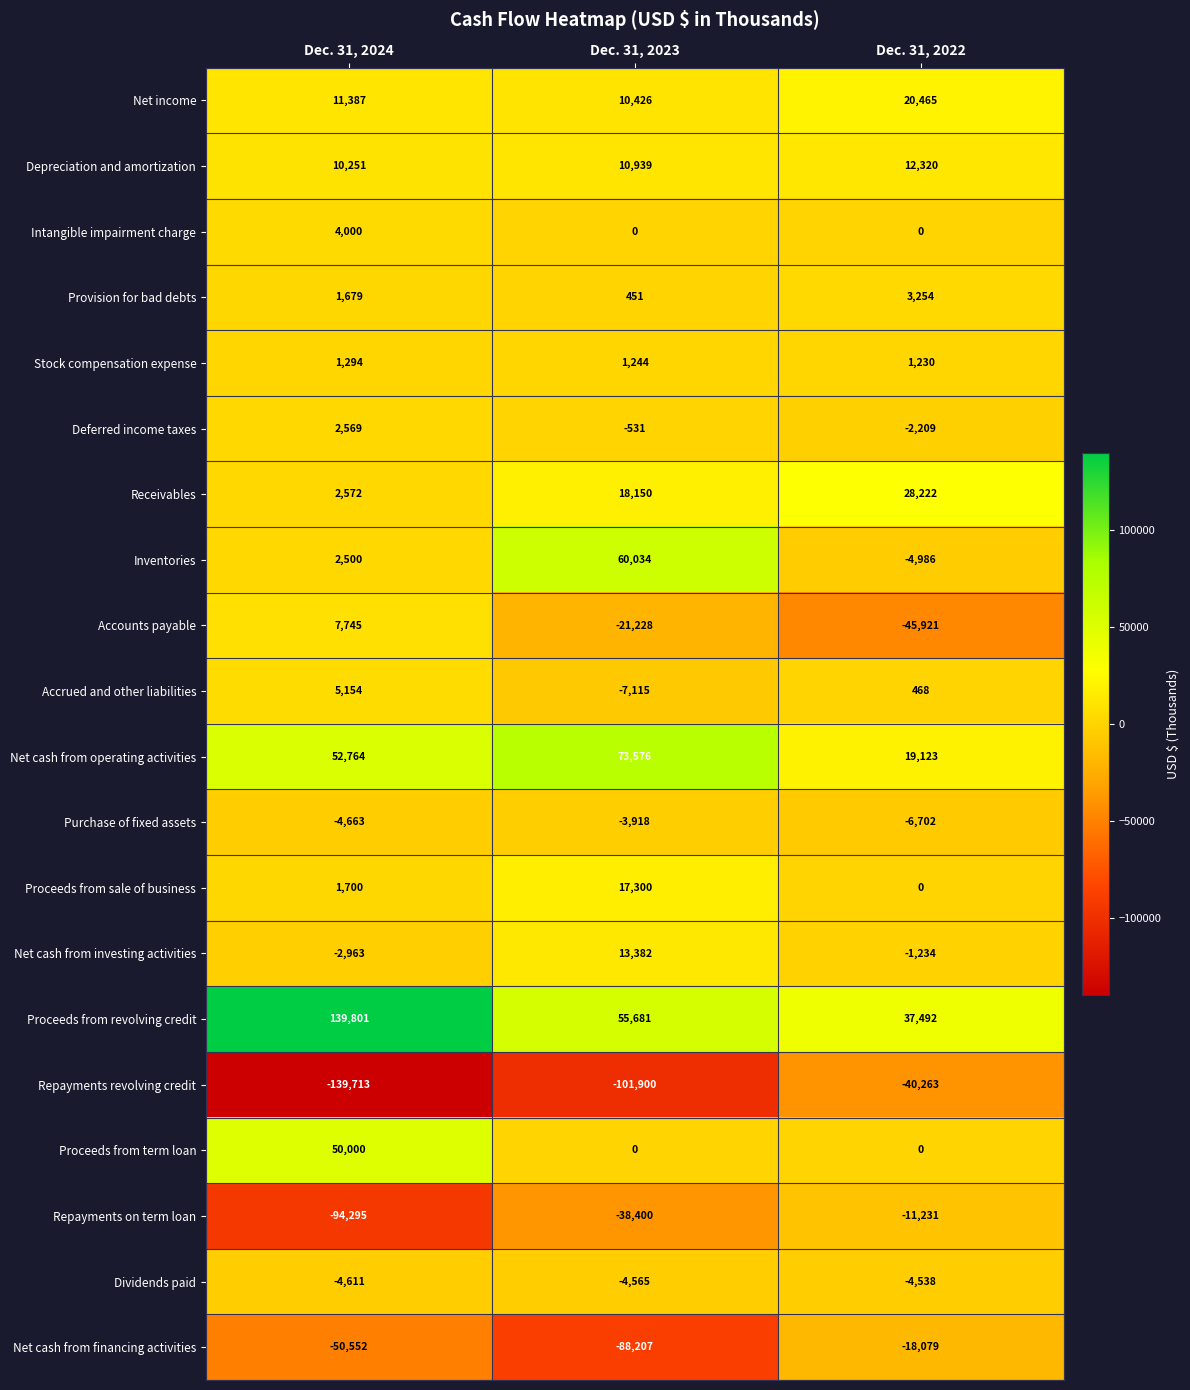

Between Dec. 31, 2024 and Dec. 31, 2022, which series saw the biggest shift?

Proceeds from revolving credit